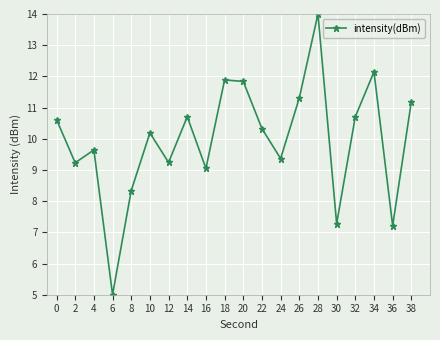

At which category does the data reach its first local valley?

2